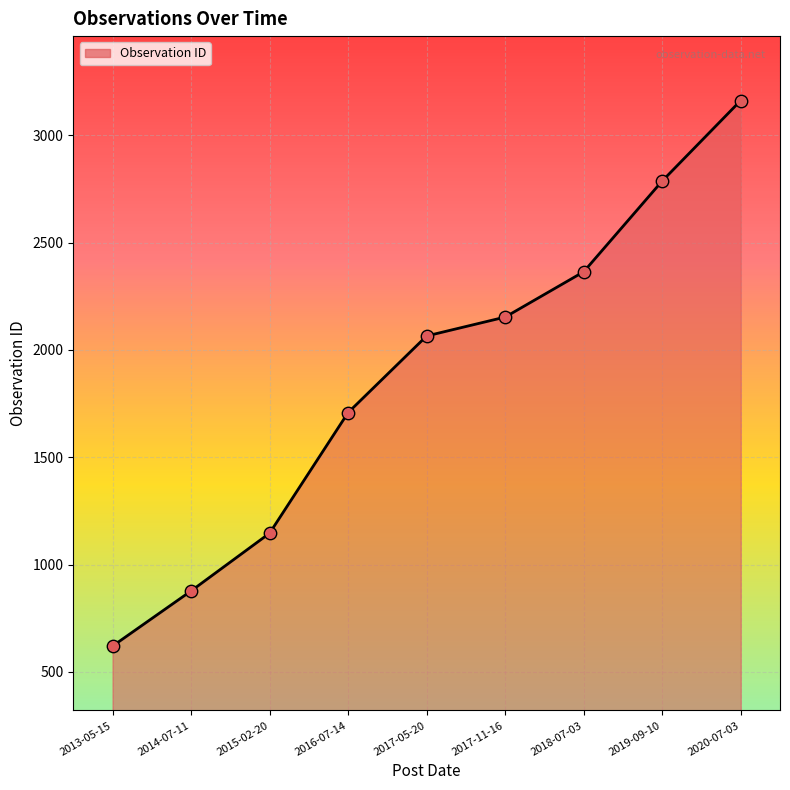

Approximately how many times larger is the value at 2017-05-20 compared to 2020-07-03?

0.7